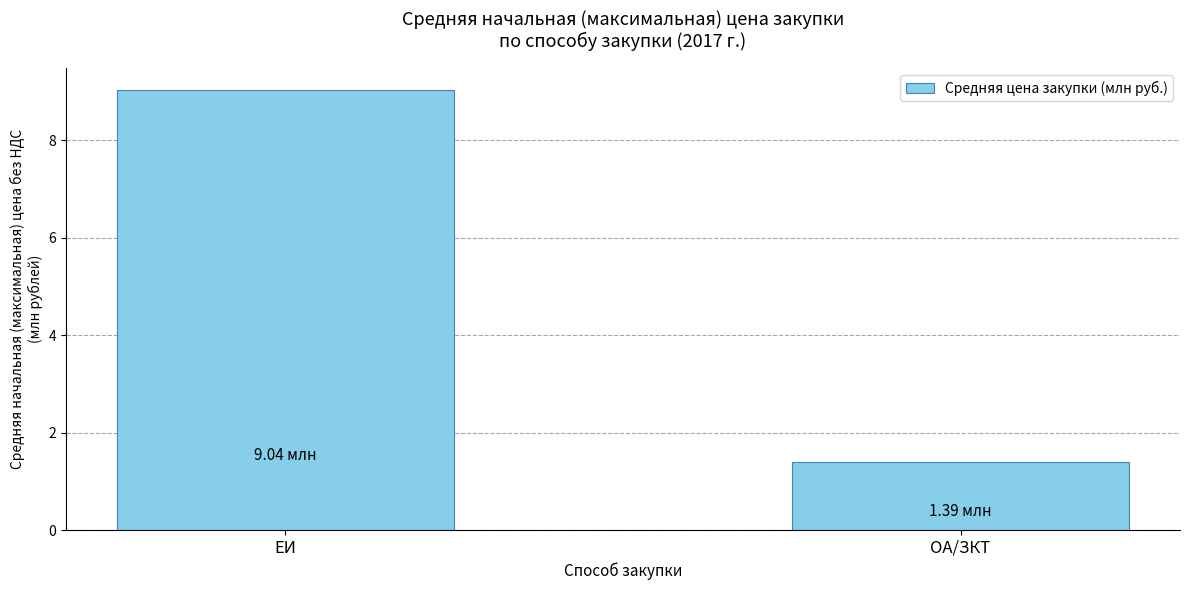

How many series are shown in this chart?

1